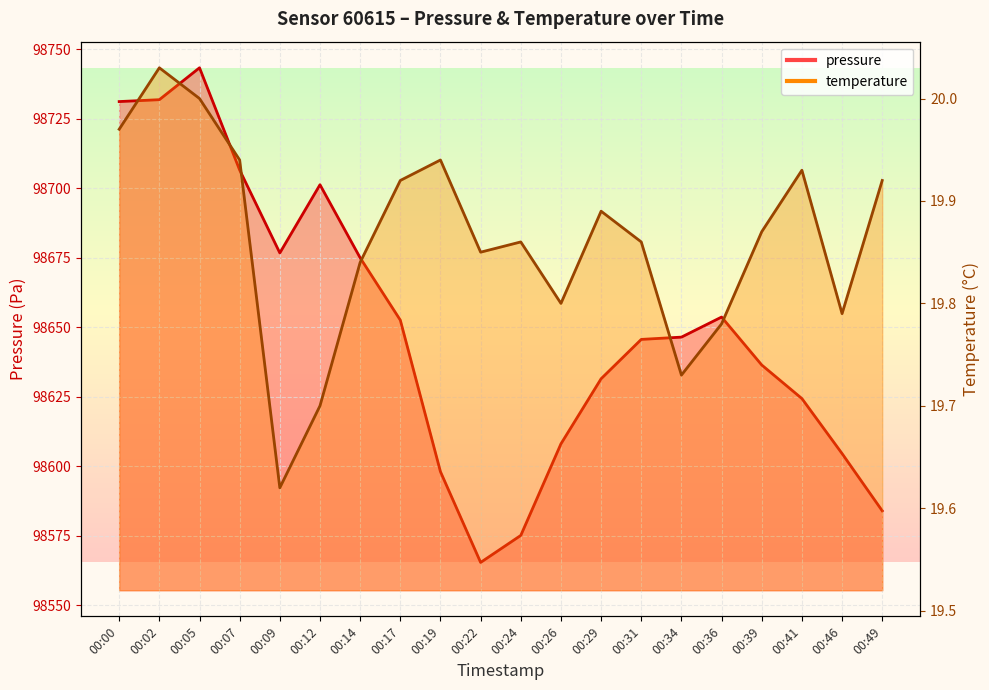

How many lines are shown in the chart?

2